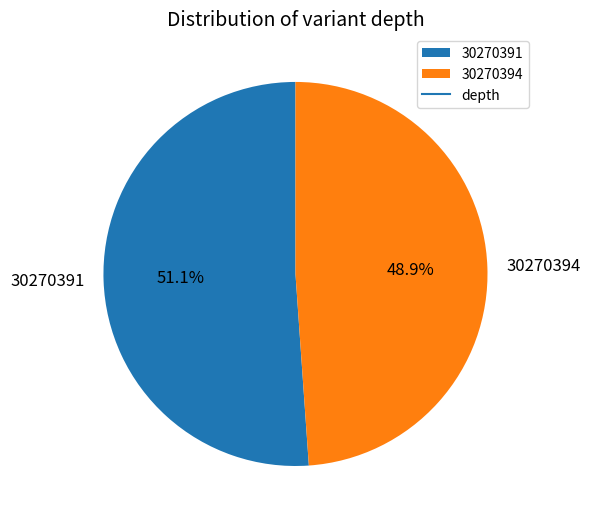

What is the largest slice in the pie chart?

30270391